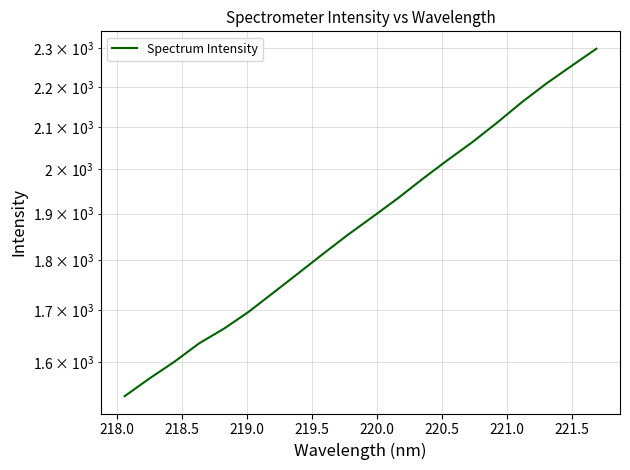

Reading right to left, list all the values displayed in this chart.

2298.9	2253.8	2209.0	2161.4	2110.8	2063.7	2021.2	1978.1	1934.2	1893.8	1854.8	1814.3	1774.0	1734.8	1696.7	1663.8	1635.8	1601.3	1570.7	1539.0